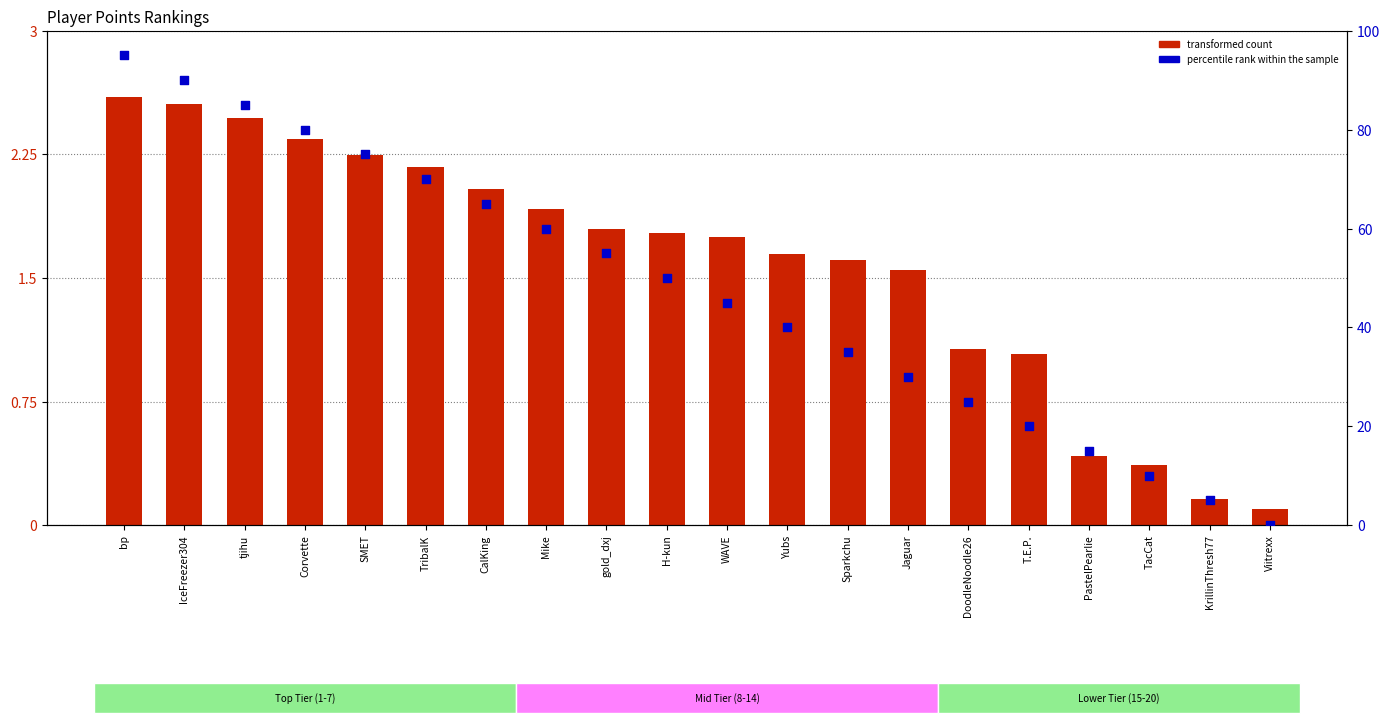

Which series contains the lowest Y value?

percentile rank within the sample